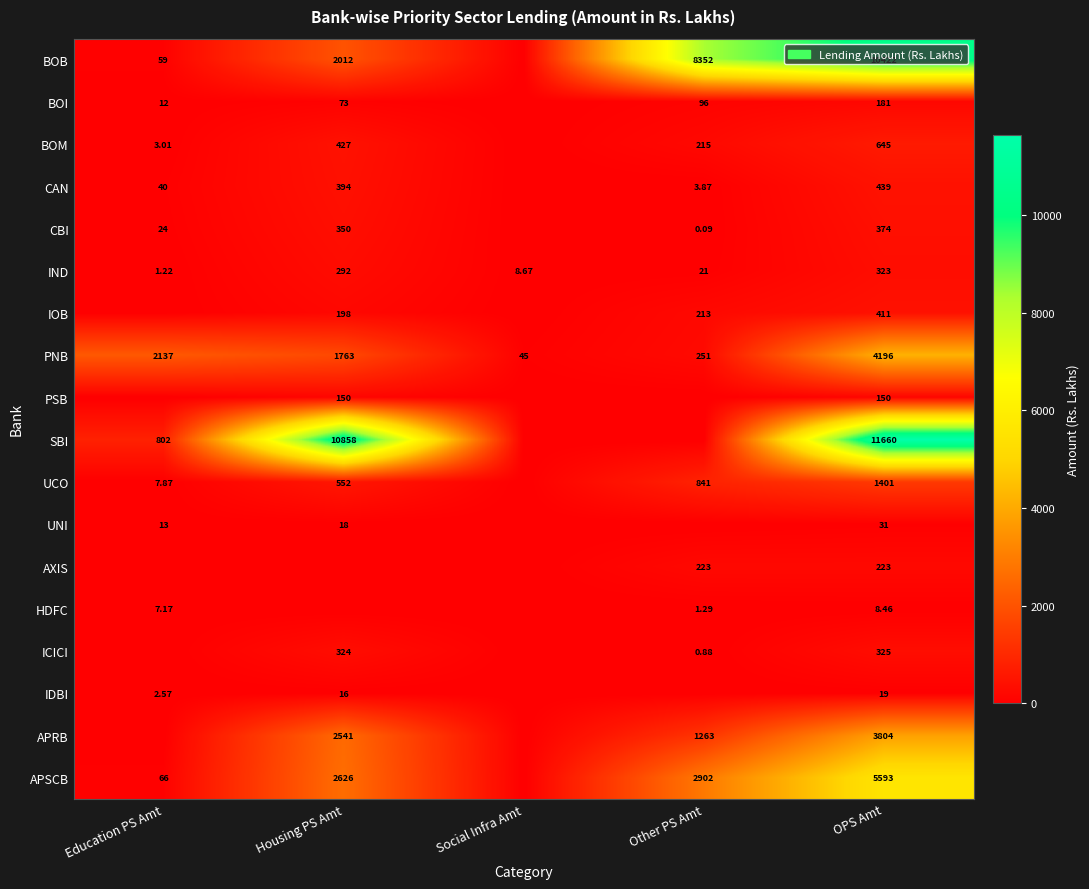

Which has a higher value, Other PS Amt or Education PS Amt?

Other PS Amt